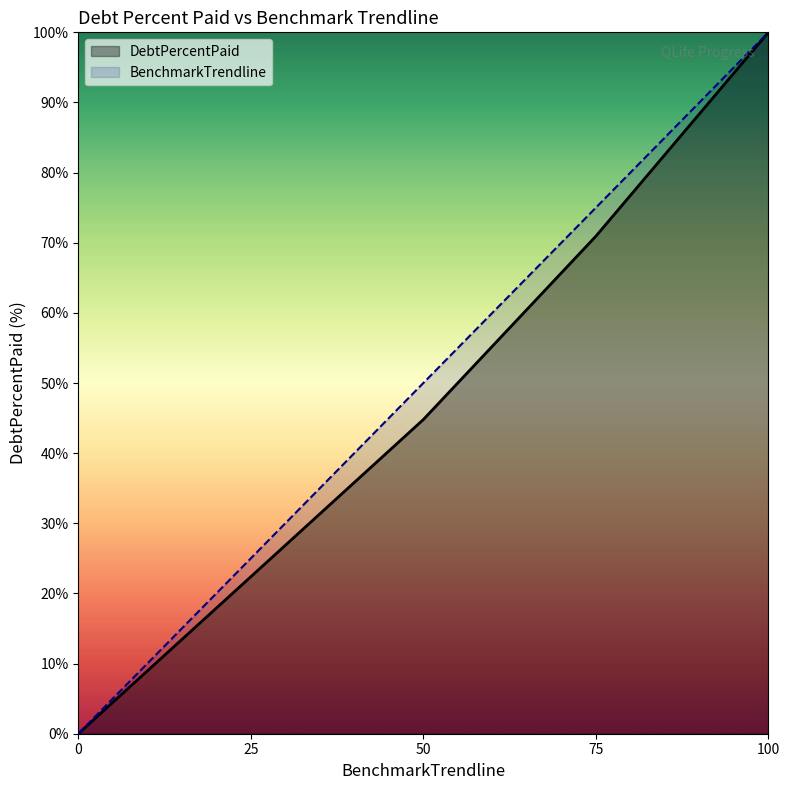

What is the greatest value displayed?

100.0